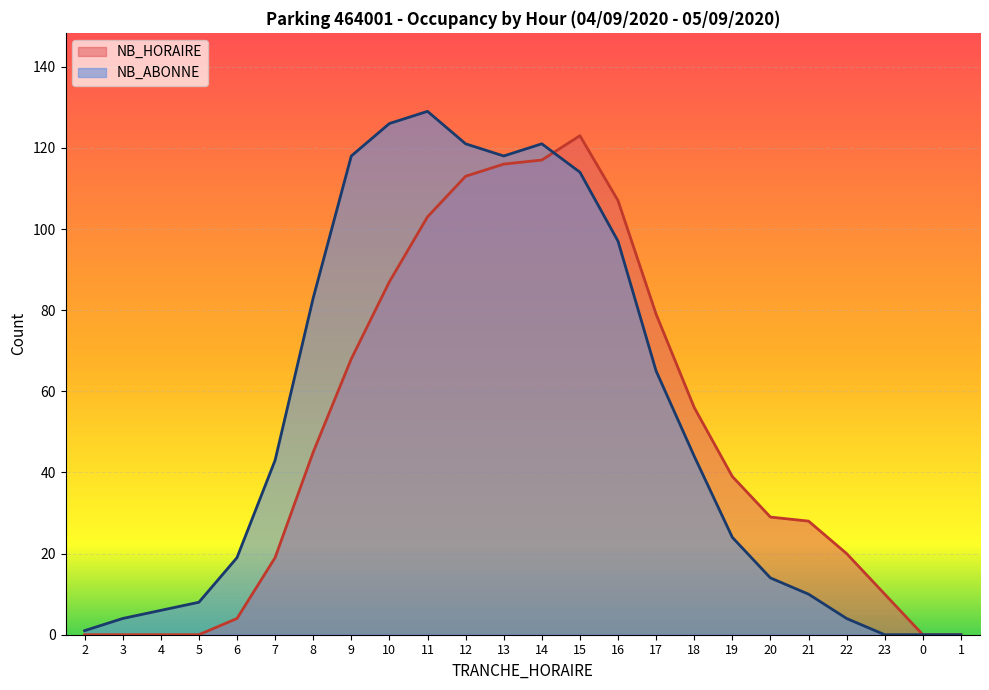

What is the difference between the highest and lowest values at 2?

1